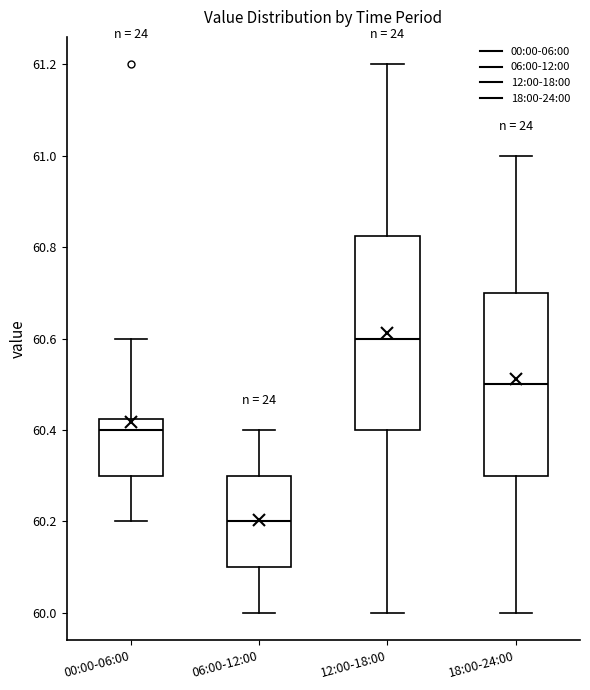

Where is the lower edge of the box for 18:00-24:00 on the y-axis? The values are not printed on the chart, so give them approximately, as read against the axis.

60.30